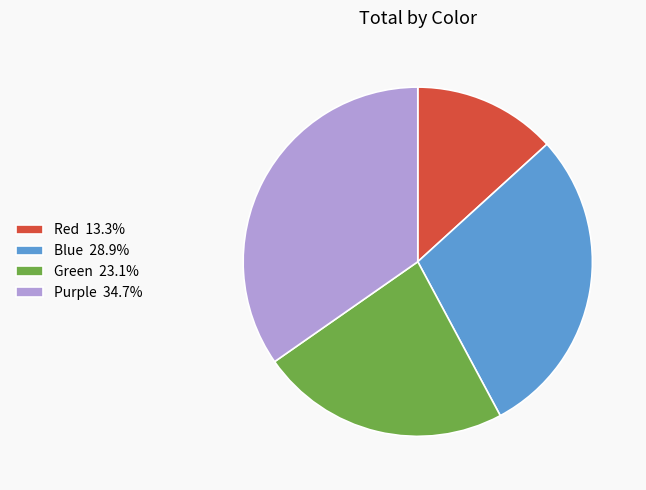

Combined, do Red 13.3% and Green 23.1% account for over 50%?

No